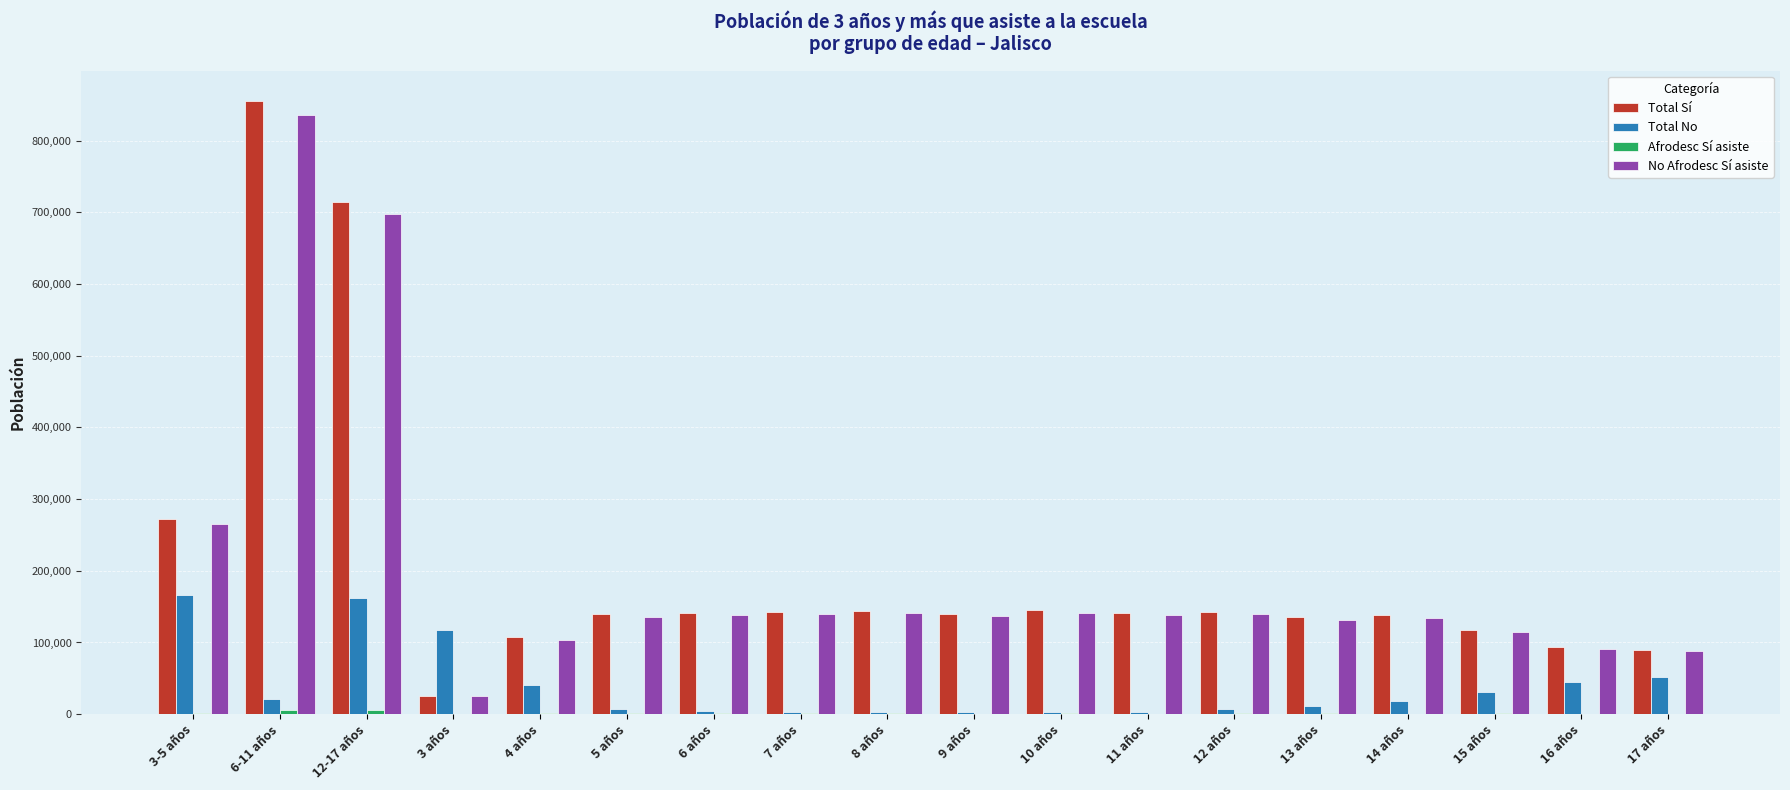

Which series has the largest range (max minus min)?

Total Sí